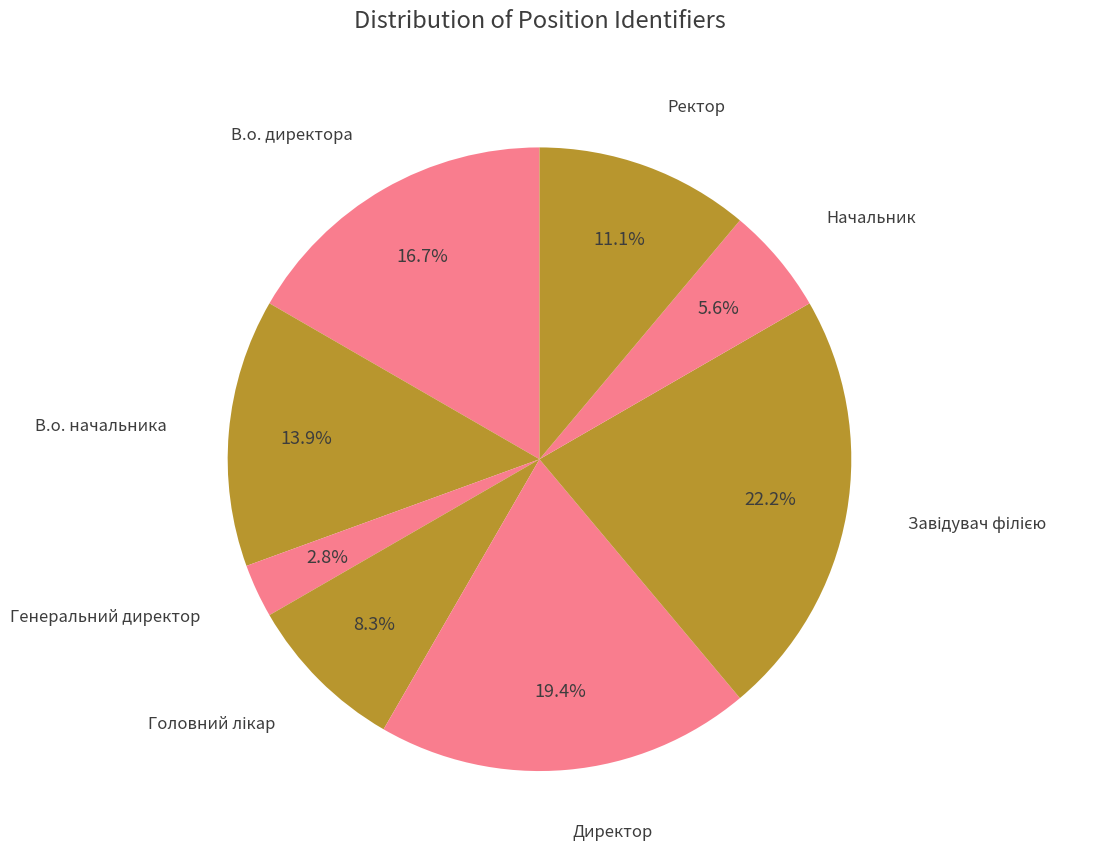

What is the smallest slice in the pie chart?

Генеральний директор